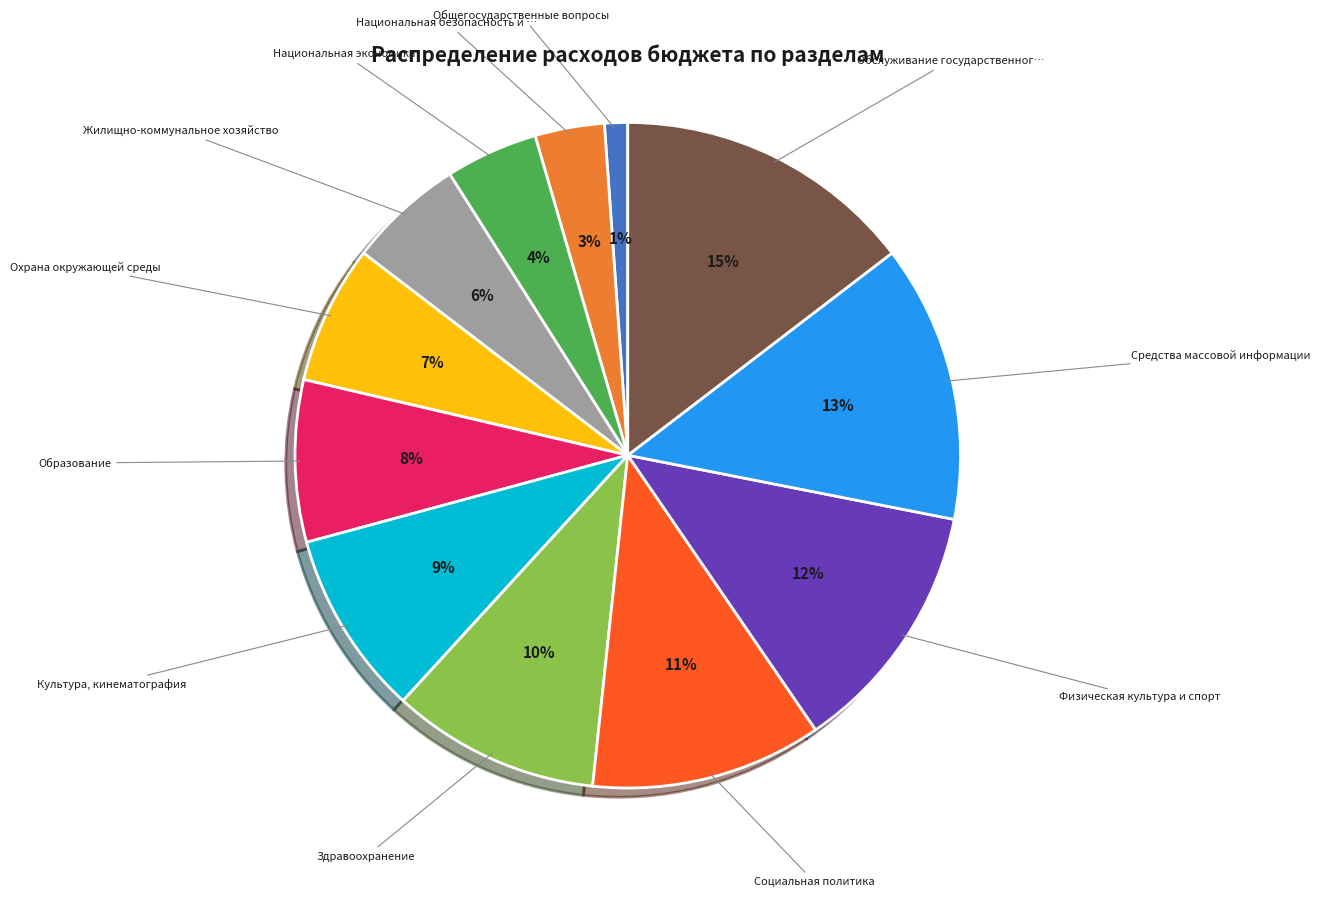

To the nearest percent, what is the average slice percentage?

8%